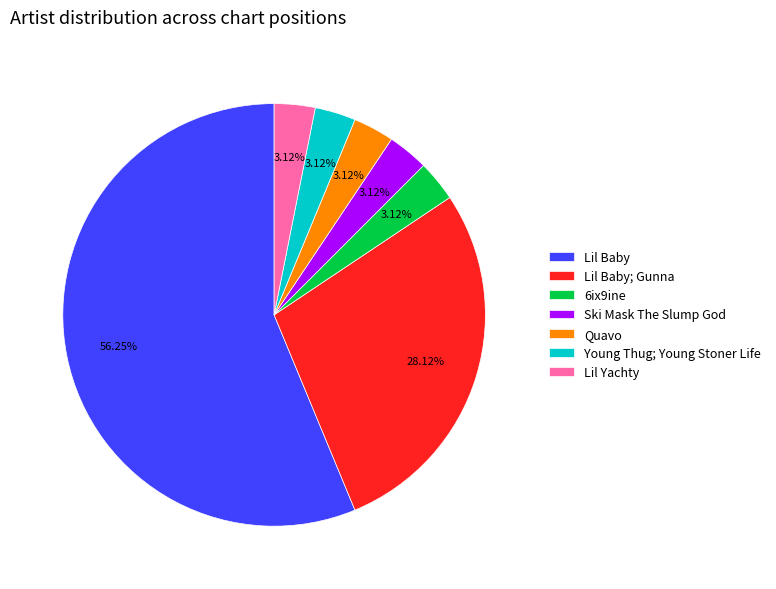

To the nearest percent, what is the combined percentage of Young Thug; Young Stoner Life and Quavo?

6%